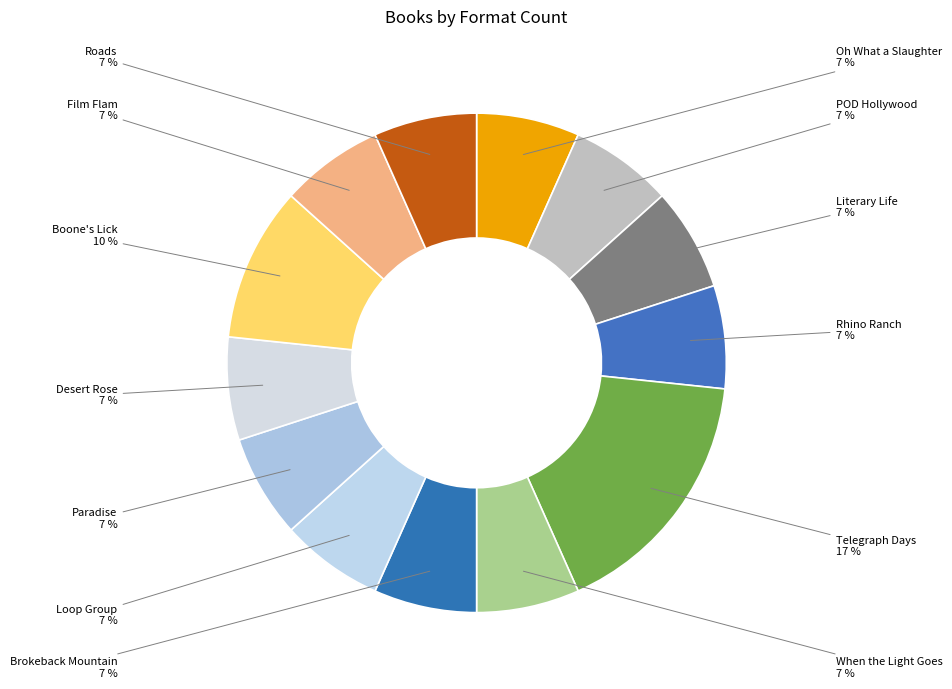

Count the number of slices in the pie.

13